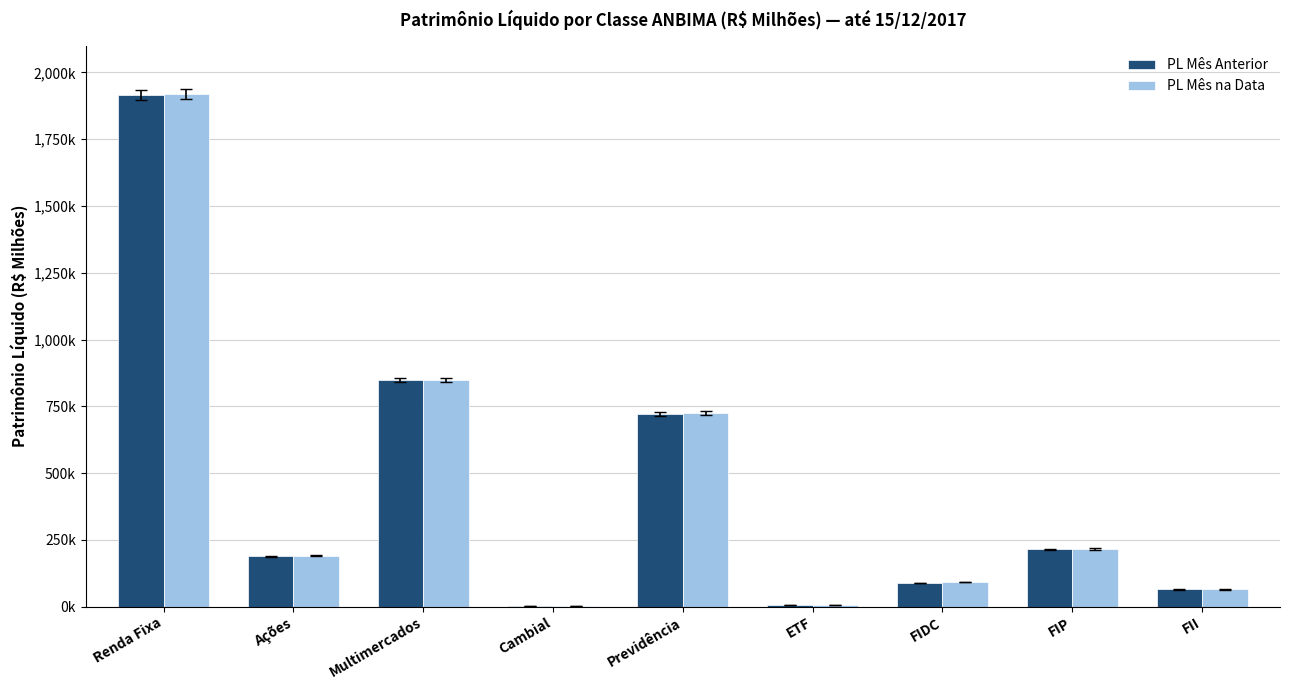

What are all the series names shown in the legend?

PL Mês Anterior, PL Mês na Data